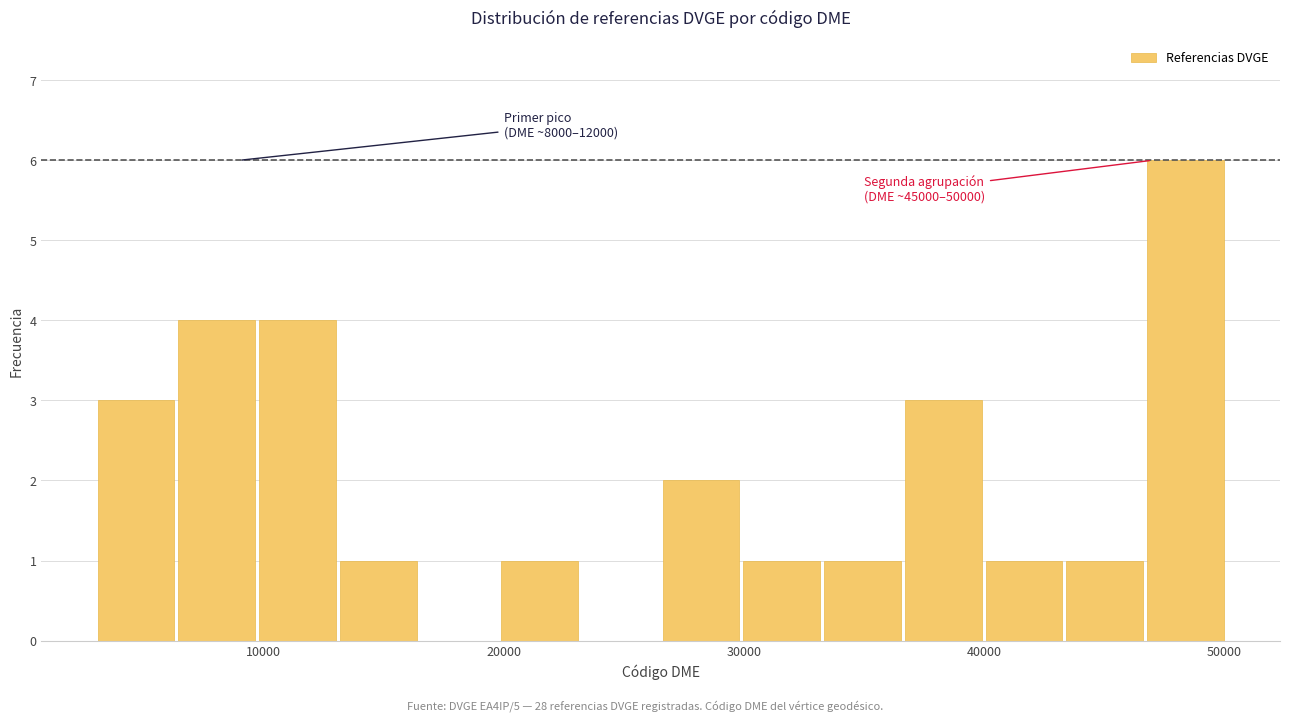

Read against the x-axis, roughly where is the centre of the tallest bar?

48000